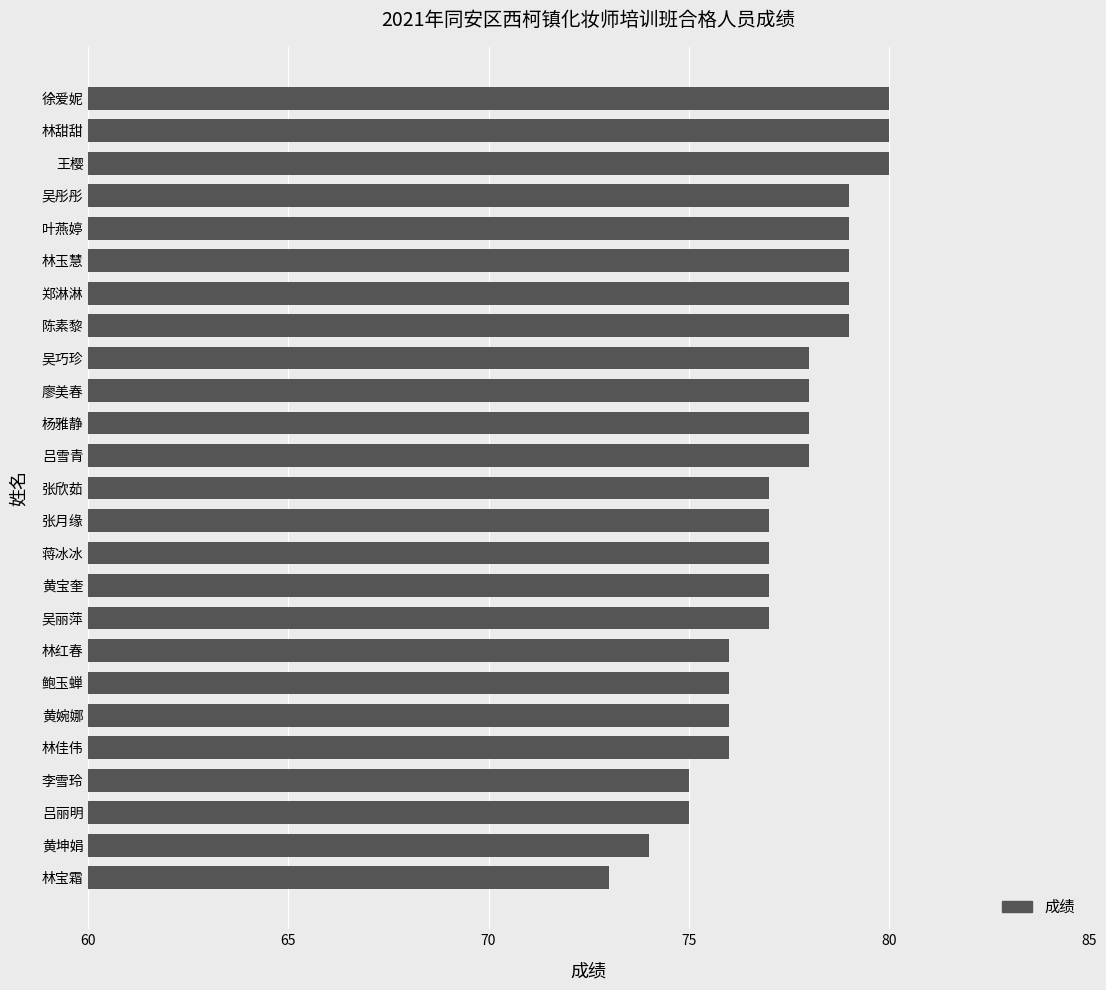

What is the sum of all values?

1933